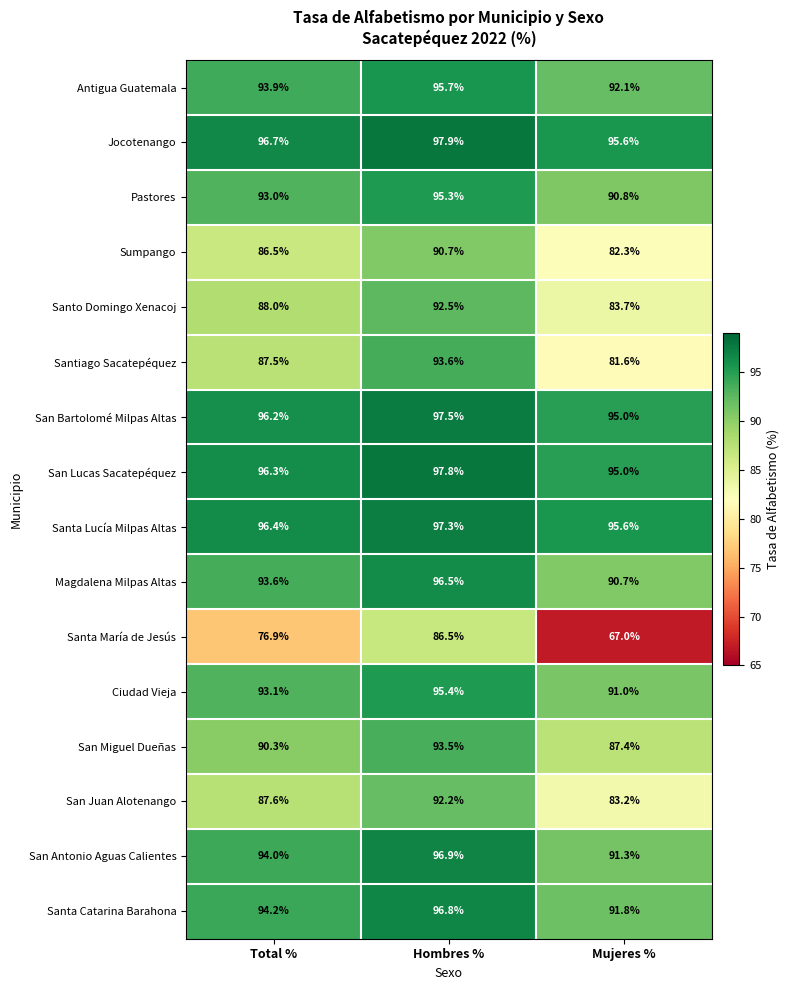

How many categories are shown in the chart?

3